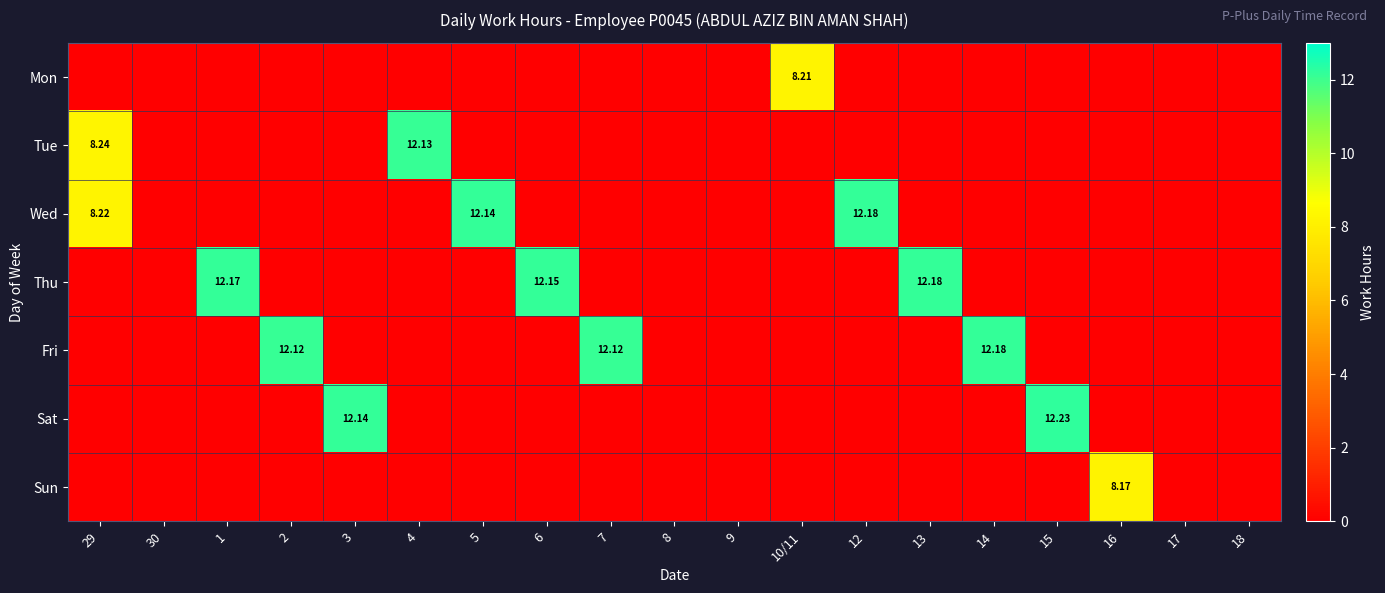

Which series has the largest total across all categories?

Thu